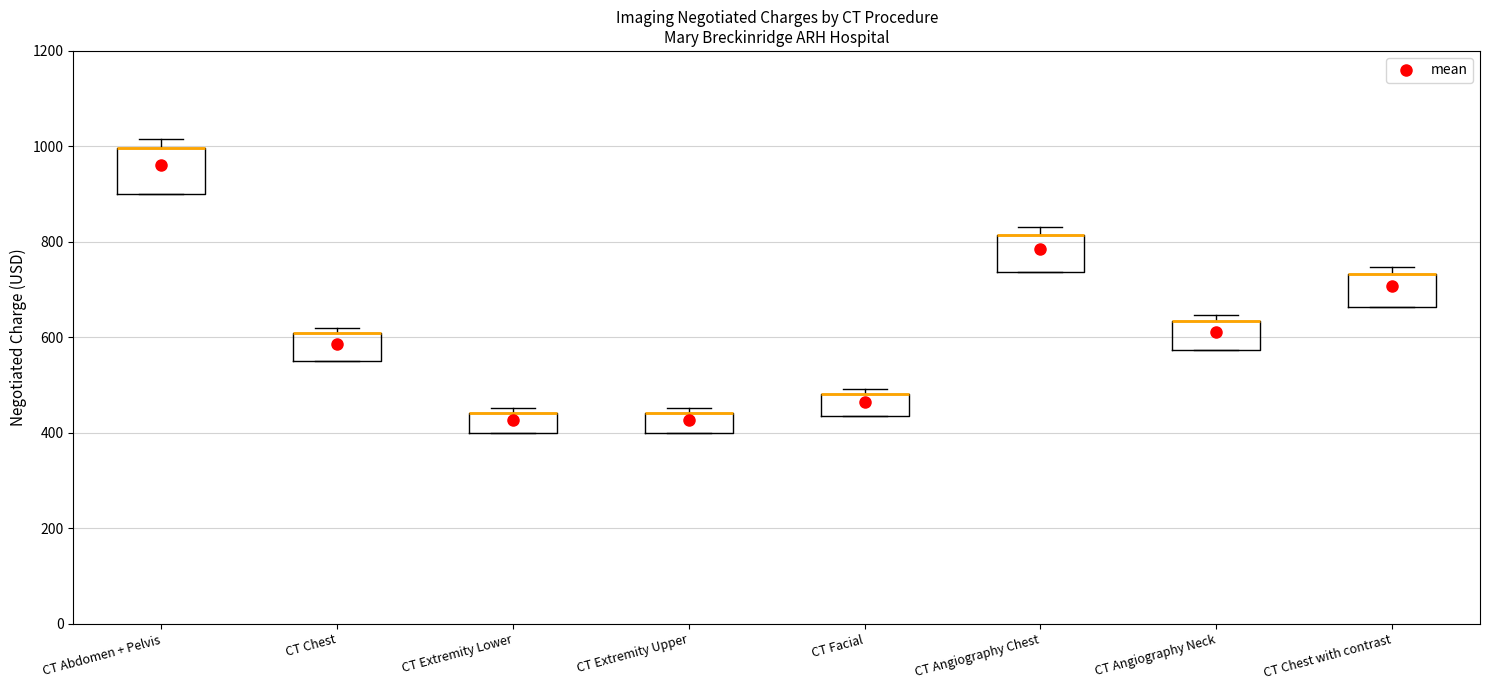

Reading left to right, read every box against the y-axis: the position of its median line, the range the box covers, and the ends of its whiskers. The values are not printed on the chart, so give them approximately, as read against the axis.

CT Abdomen + Pelvis: median 1000 (drawn on the box's upper edge), box 900 to 1000, whiskers 900 to 1020
CT Chest: median 600 (drawn on the box's upper edge), box 560 to 600, whiskers 560 to 620
CT Extremity Lower: median 440 (drawn on the box's upper edge), box 400 to 440, whiskers 400 to 460
CT Extremity Upper: median 440 (drawn on the box's upper edge), box 400 to 440, whiskers 400 to 460
CT Facial: median 480 (drawn on the box's upper edge), box 440 to 480, whiskers 440 to 500
CT Angiography Chest: median 820 (drawn on the box's upper edge), box 740 to 820, whiskers 740 to 840
CT Angiography Neck: median 640 (drawn on the box's upper edge), box 580 to 640, whiskers 580 to 640 (just above the box's upper edge)
CT Chest with contrast: median 740 (drawn on the box's upper edge), box 660 to 740, whiskers 660 to 740 (just above the box's upper edge)